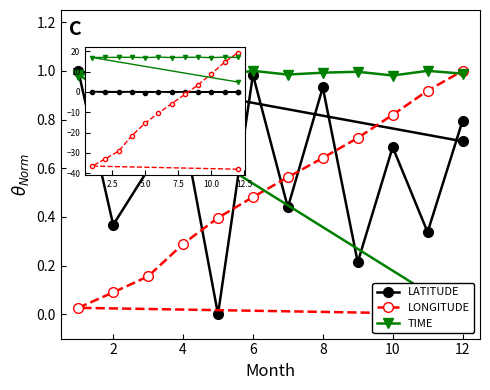

At which category is the sum across all series the highest?

12